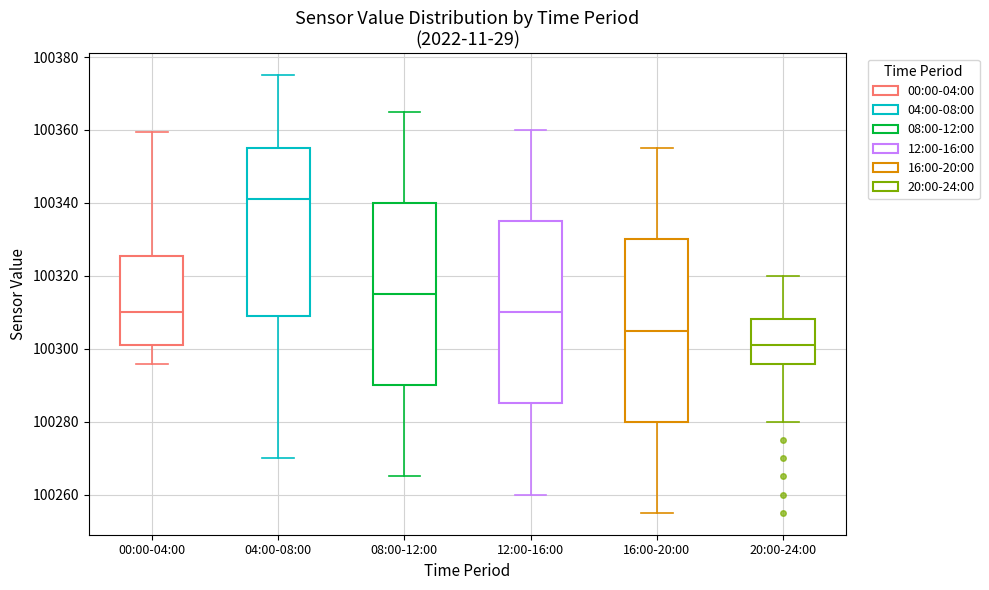

Where is the upper edge of the box for 08:00-12:00 on the y-axis? The values are not printed on the chart, so give them approximately, as read against the axis.

100340